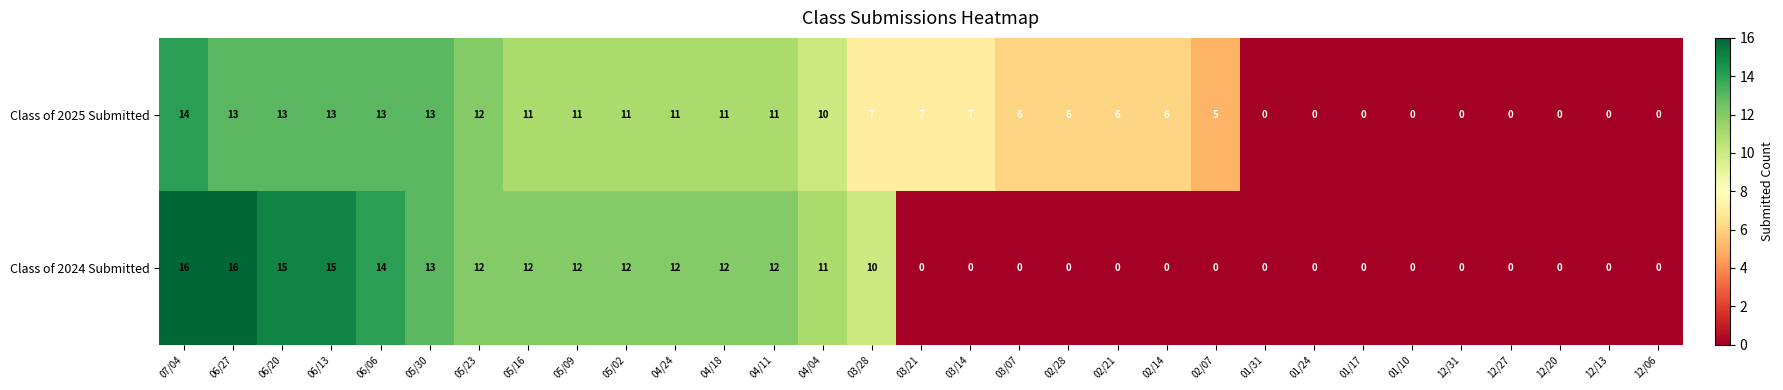

How many values in the Class of 2024 Submitted series exceed 0?

15